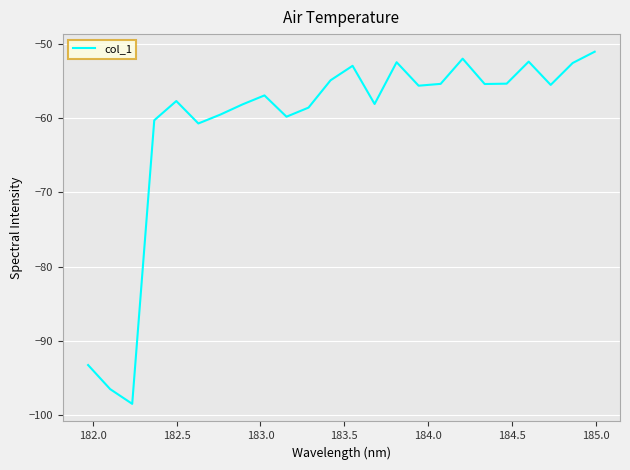

What is the maximum value shown in the chart?

-51.1